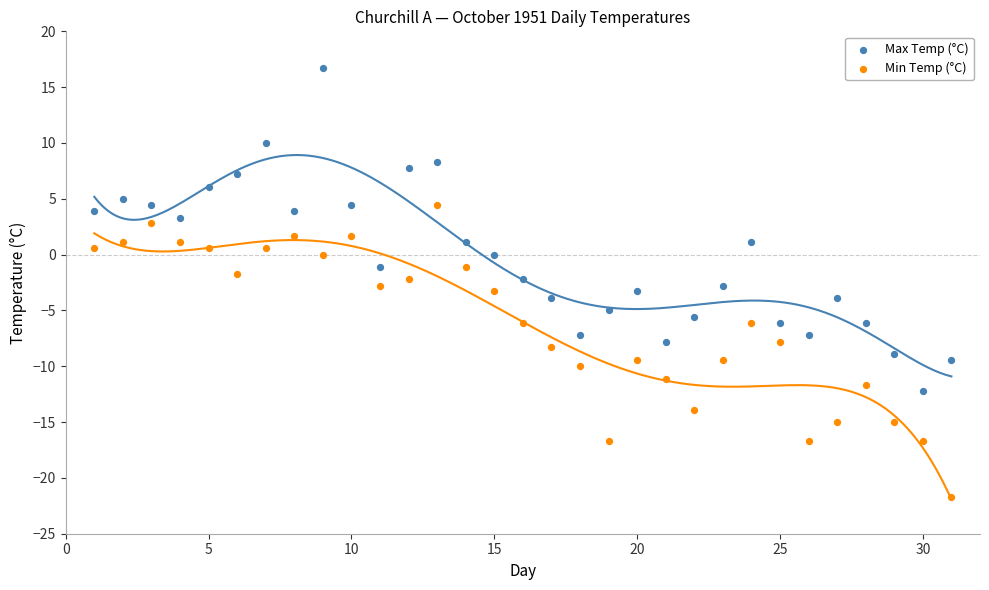

Which series reaches the minimum Y coordinate?

Min Temp (°C)